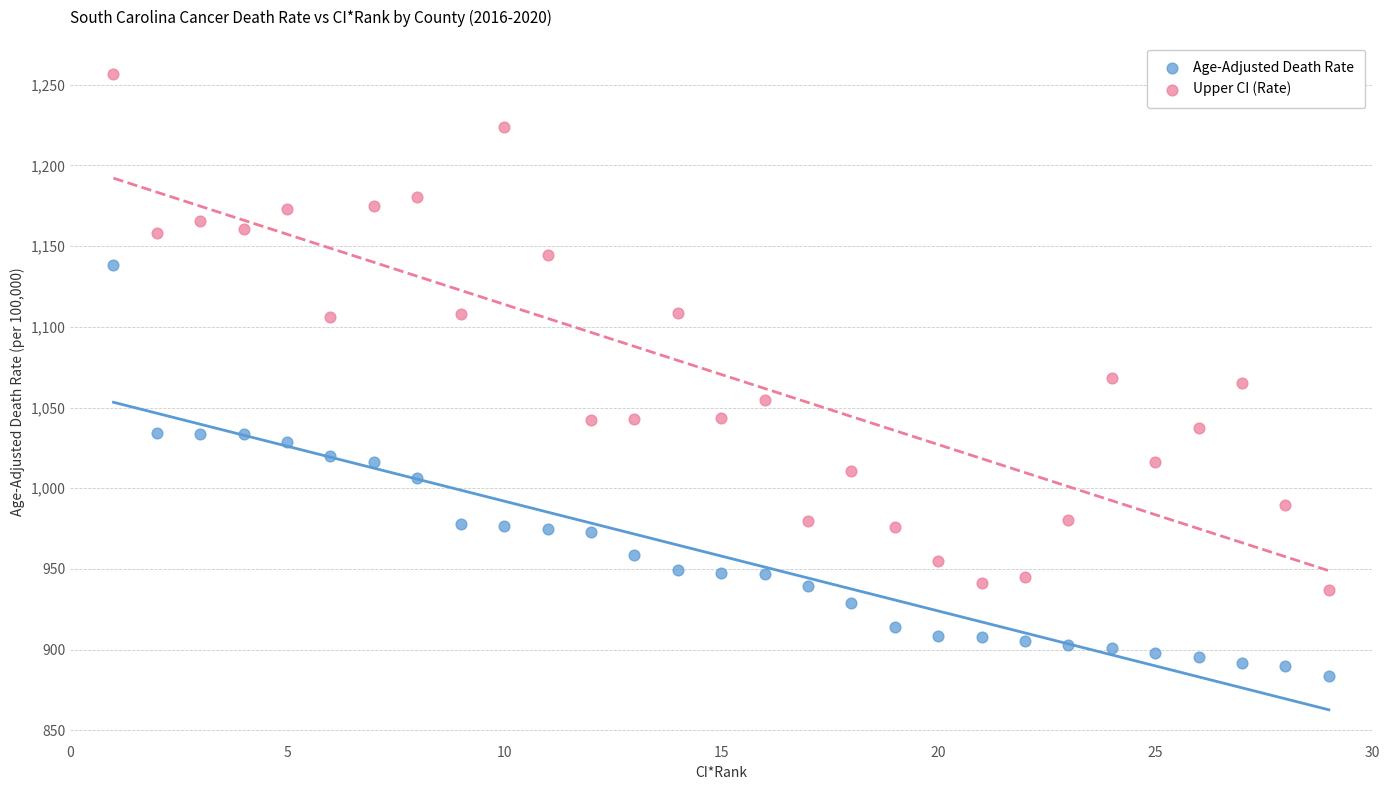

What are all the series names shown in the legend?

Age-Adjusted Death Rate, Upper CI (Rate)